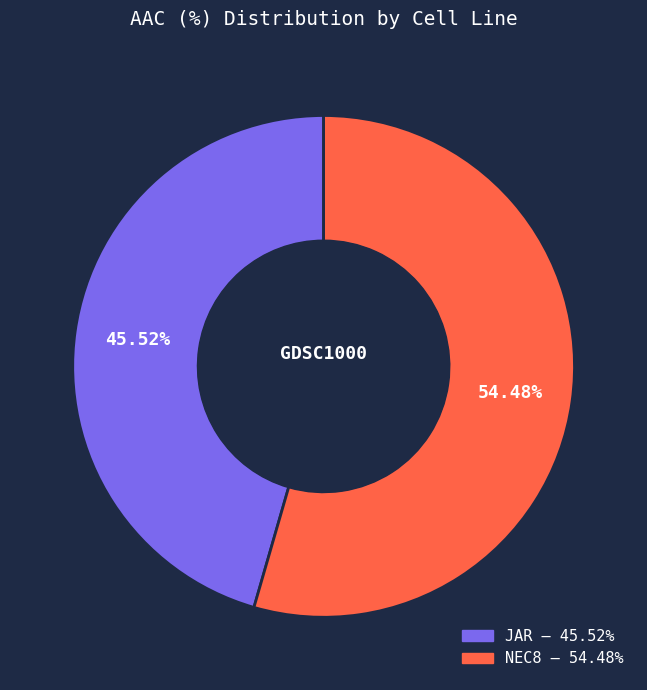

To the nearest percent, what is the average slice percentage?

50%